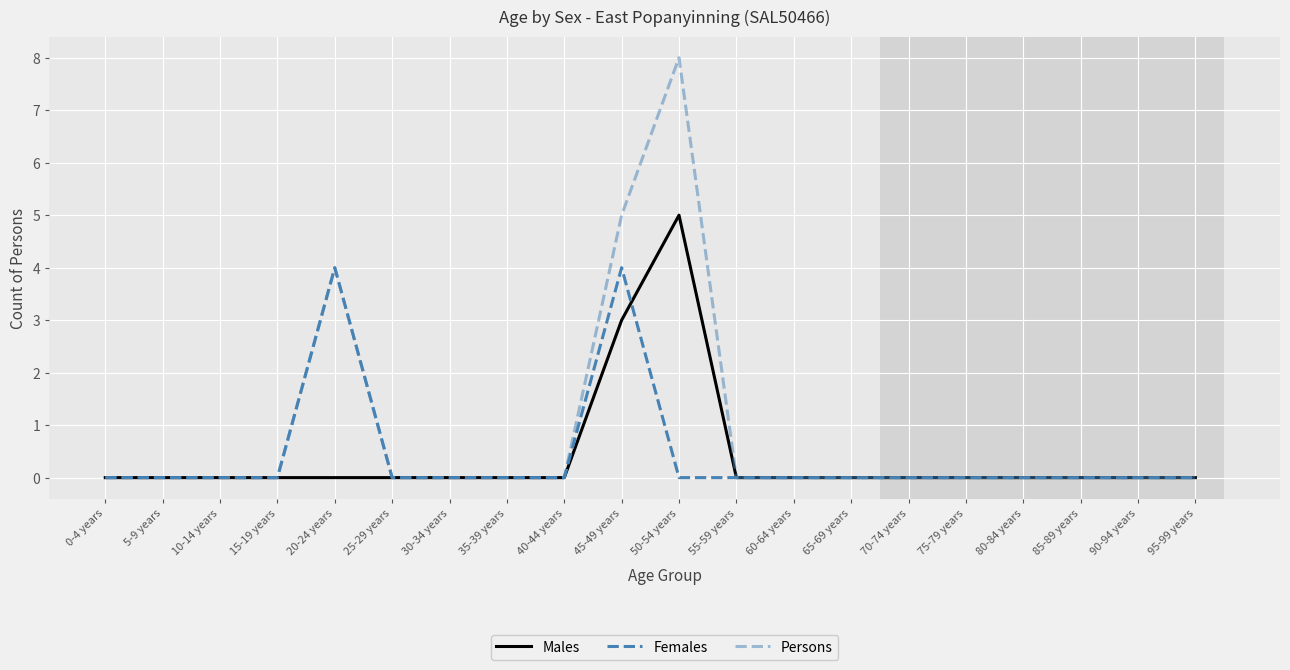

Is this an area chart (filled region under the line)?

No